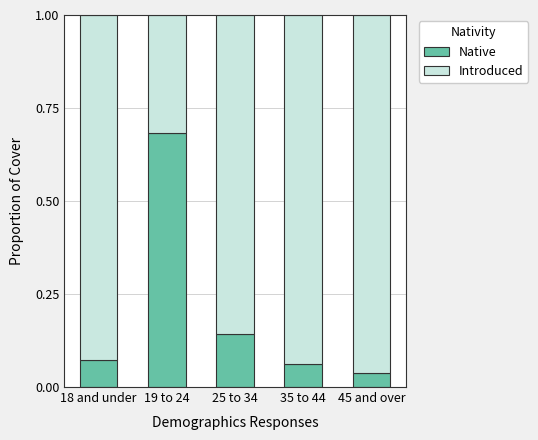

Is it true that Native equals 0.0 at 18 and under?

False